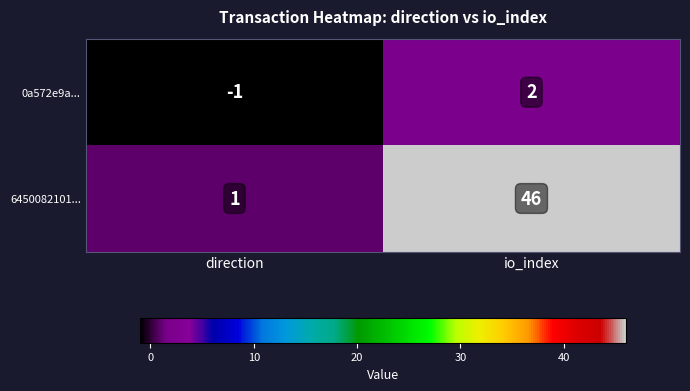

True or false: 6450082101... has a value of 80 at io_index.

False